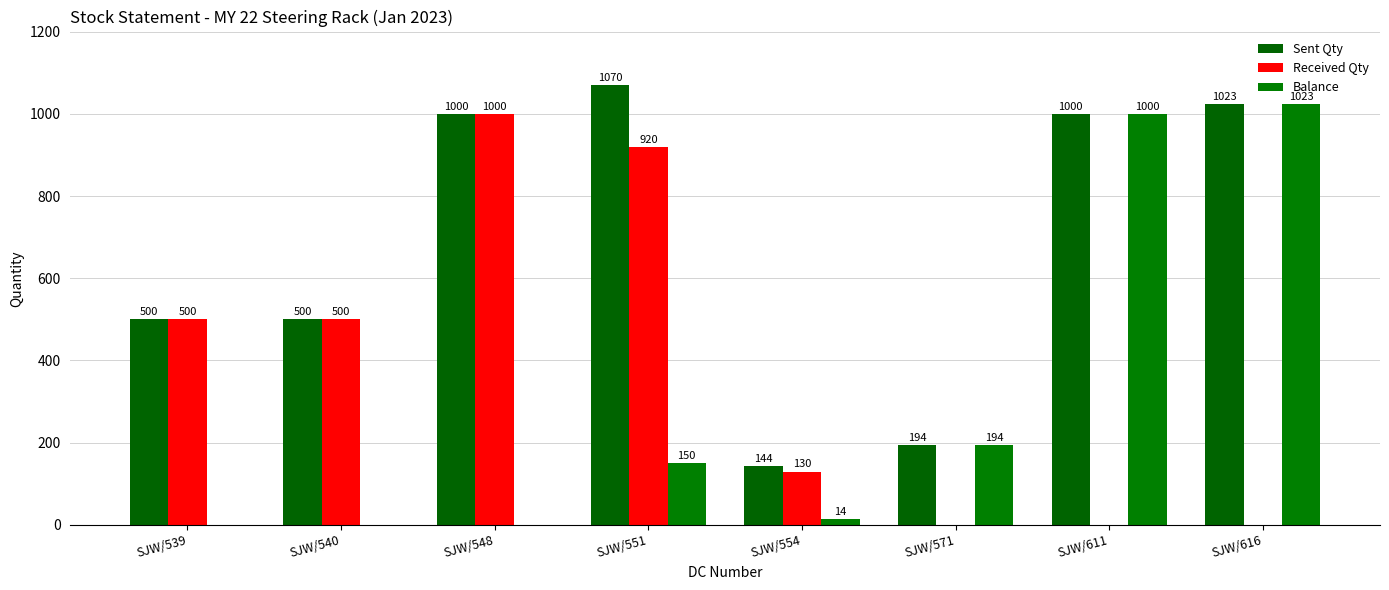

How many categories are shown in the chart?

8